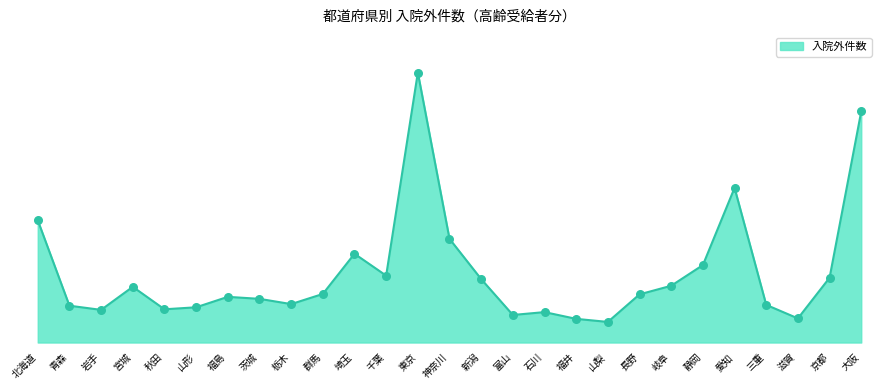

Between 福島 and 愛知, which is larger?

愛知